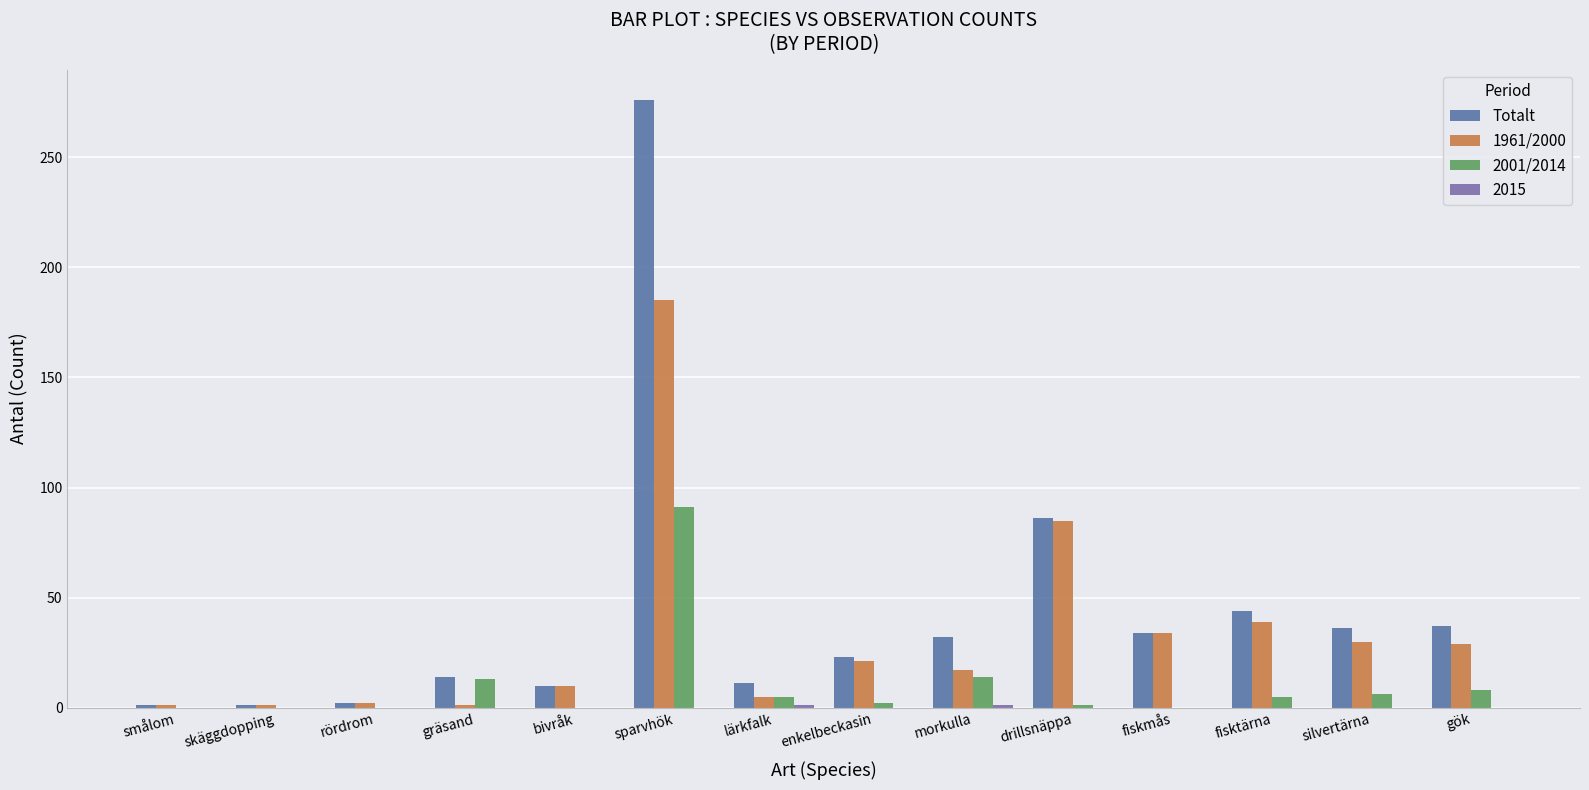

True or false: 1961/2000 has a value of 34 at fiskmås.

True